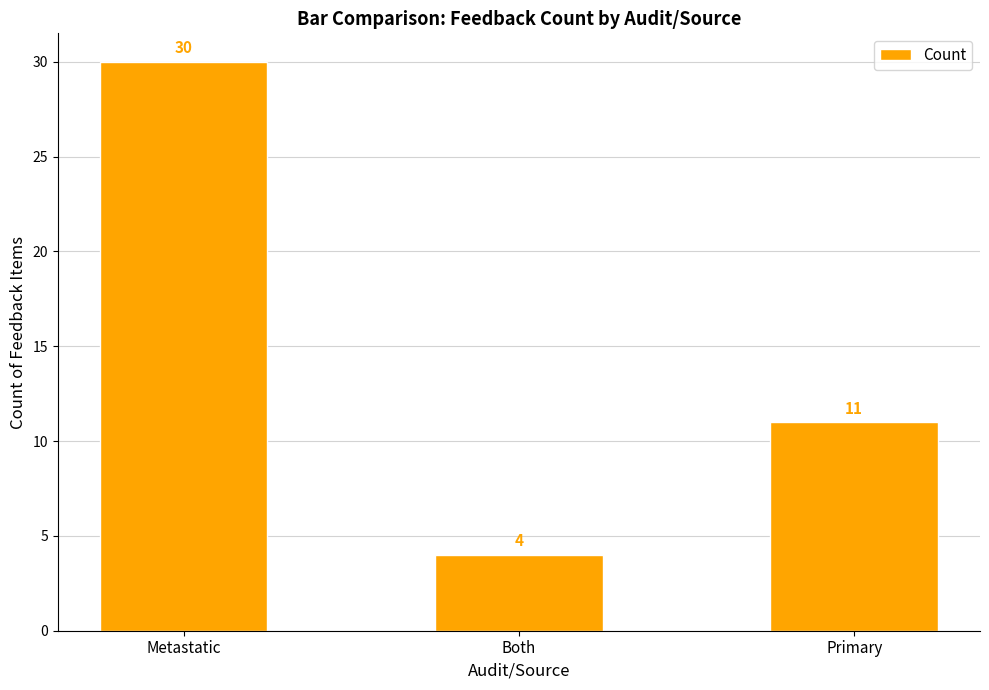

Does the chart contain any negative values?

No